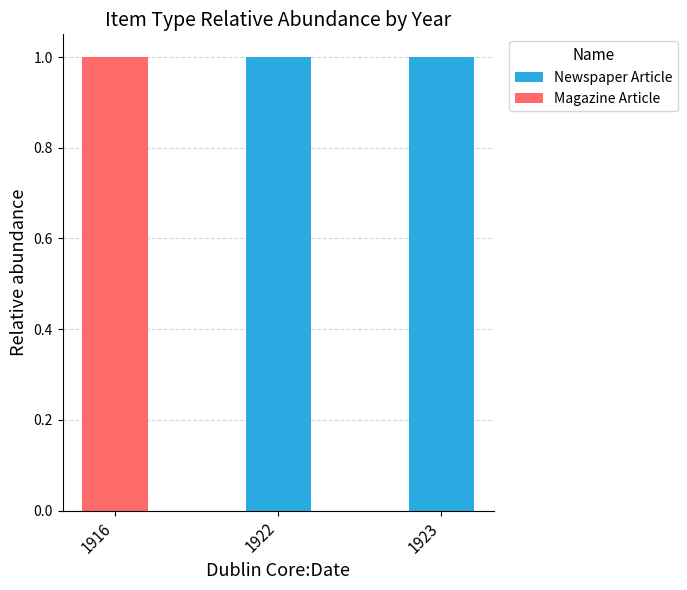

How many distinct data groups are displayed?

2